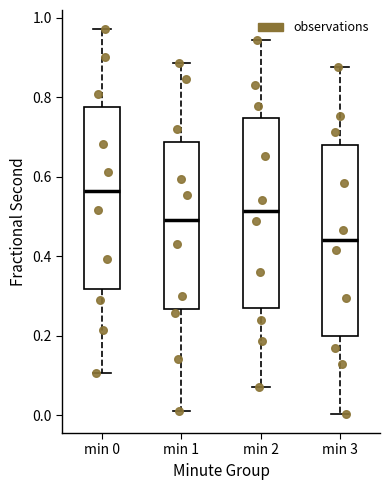

Which box's median line is the highest?

min 0